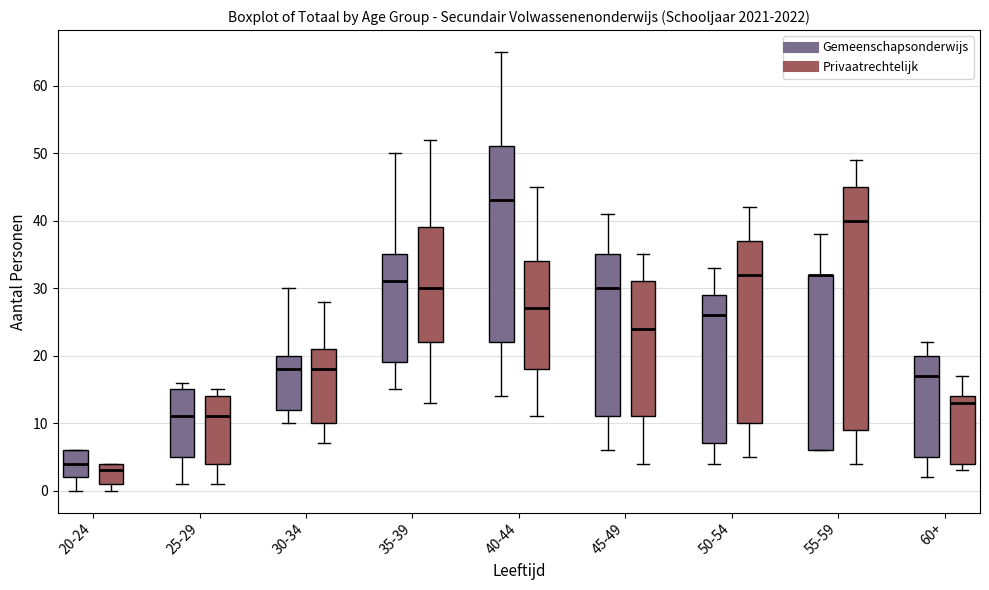

Reading left to right, read every box against the y-axis: the position of its median line, the range the box covers, and the ends of its whiskers. The values are not printed on the chart, so give them approximately, as read against the axis.

20-24 (Gemeenschapsonderwijs): median 4, box 2 to 6, whiskers 0 to 6
20-24 (Privaatrechtelijk): median 3, box 1 to 4, whiskers 0 to 4
25-29 (Gemeenschapsonderwijs): median 11, box 5 to 15, whiskers 1 to 16
25-29 (Privaatrechtelijk): median 11, box 4 to 14, whiskers 1 to 15
30-34 (Gemeenschapsonderwijs): median 18, box 12 to 20, whiskers 10 to 30
30-34 (Privaatrechtelijk): median 18, box 10 to 21, whiskers 7 to 28
35-39 (Gemeenschapsonderwijs): median 31, box 19 to 35, whiskers 15 to 50
35-39 (Privaatrechtelijk): median 30, box 22 to 39, whiskers 13 to 52
40-44 (Gemeenschapsonderwijs): median 43, box 22 to 51, whiskers 14 to 65
40-44 (Privaatrechtelijk): median 27, box 18 to 34, whiskers 11 to 45
45-49 (Gemeenschapsonderwijs): median 30, box 11 to 35, whiskers 6 to 41
45-49 (Privaatrechtelijk): median 24, box 11 to 31, whiskers 4 to 35
50-54 (Gemeenschapsonderwijs): median 26, box 7 to 29, whiskers 4 to 33
50-54 (Privaatrechtelijk): median 32, box 10 to 37, whiskers 5 to 42
55-59 (Gemeenschapsonderwijs): median 32 (drawn on the box's upper edge), box 6 to 32, whiskers 6 to 38
55-59 (Privaatrechtelijk): median 40, box 9 to 45, whiskers 4 to 49
60+ (Gemeenschapsonderwijs): median 17, box 5 to 20, whiskers 2 to 22
60+ (Privaatrechtelijk): median 13, box 4 to 14, whiskers 3 to 17